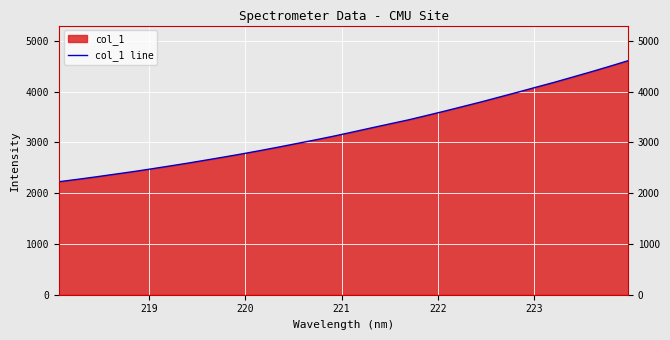

Reading right to left, extract all data points from this chart.

4612.2	4502.4	4395.1	4291.8	4188.8	4091.4	3992.9	3896.9	3800.6	3709.5	3618.2	3530.4	3443.4	3365.5	3286.8	3206.9	3128.1	3054.0	2983.3	2912.3	2843.6	2777.1	2714.0	2652.4	2591.9	2534.5	2477.9	2423.1	2372.5	2321.1	2272.6	2226.1